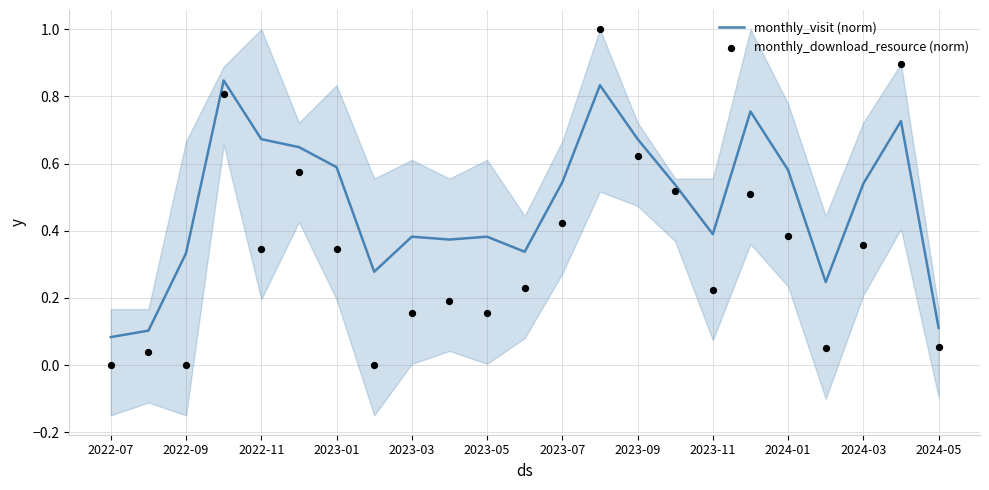

The monthly_visit (norm) series shows 1.0 at 2022-11. True or false?

False